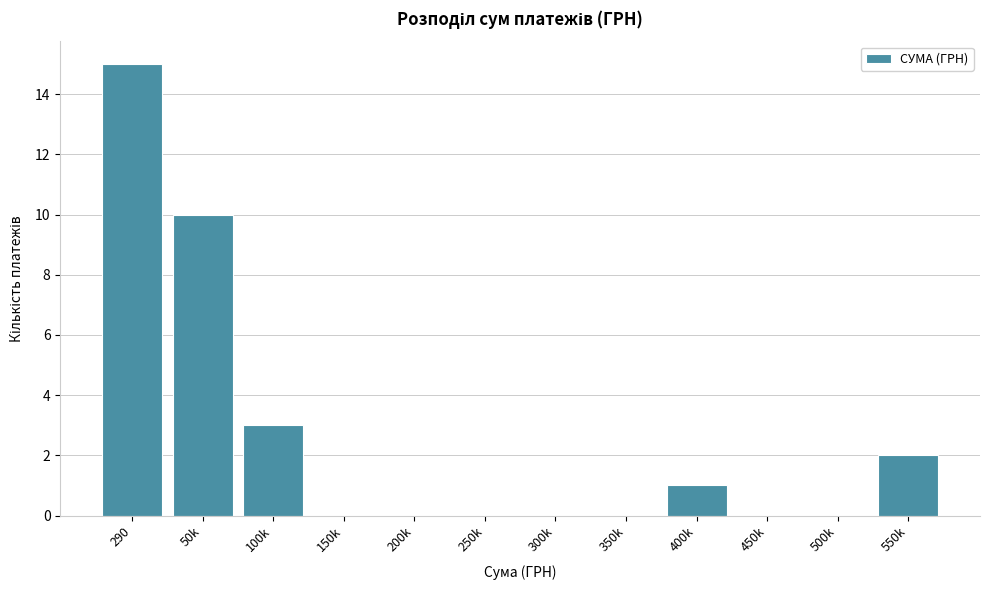

Reading left to right, extract all data points from this chart.

290=15	50k=10	100k=3	150k=0	200k=0	250k=0	300k=0	350k=0	400k=1	450k=0	500k=0	550k=2